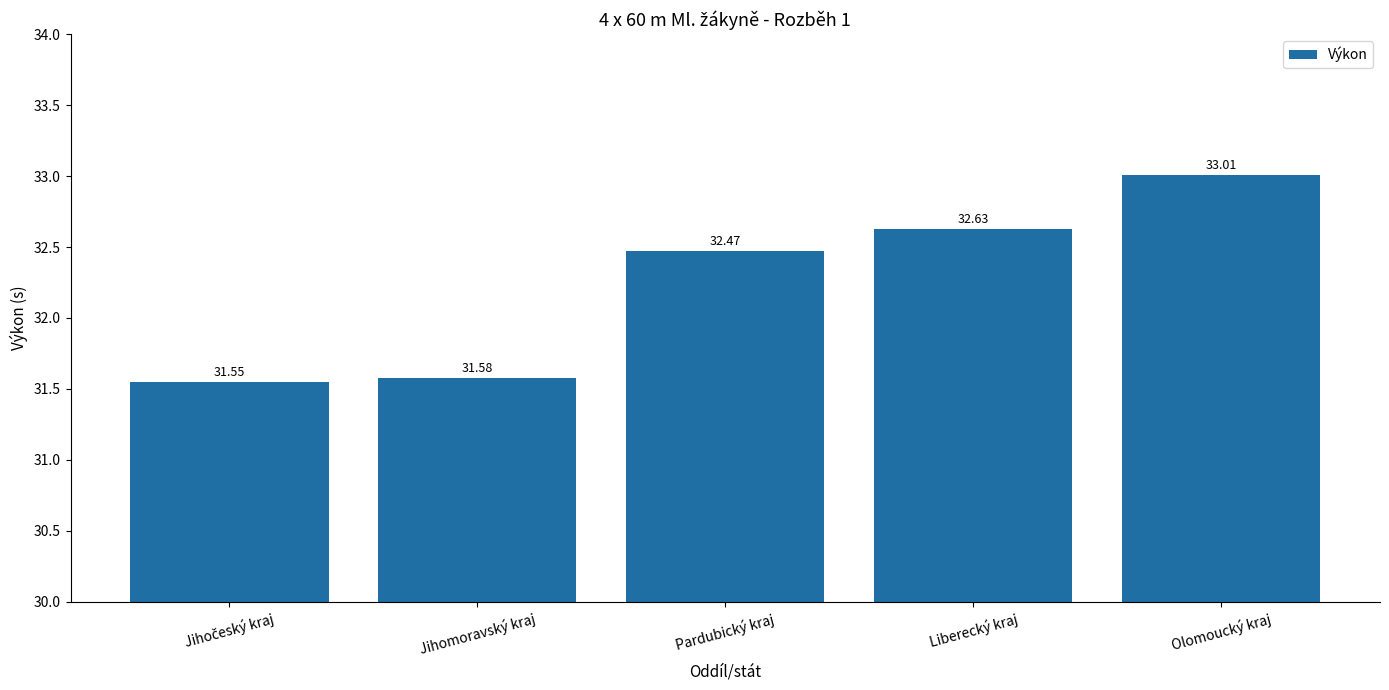

At which category does the chart reach its peak across all series?

Olomoucký kraj